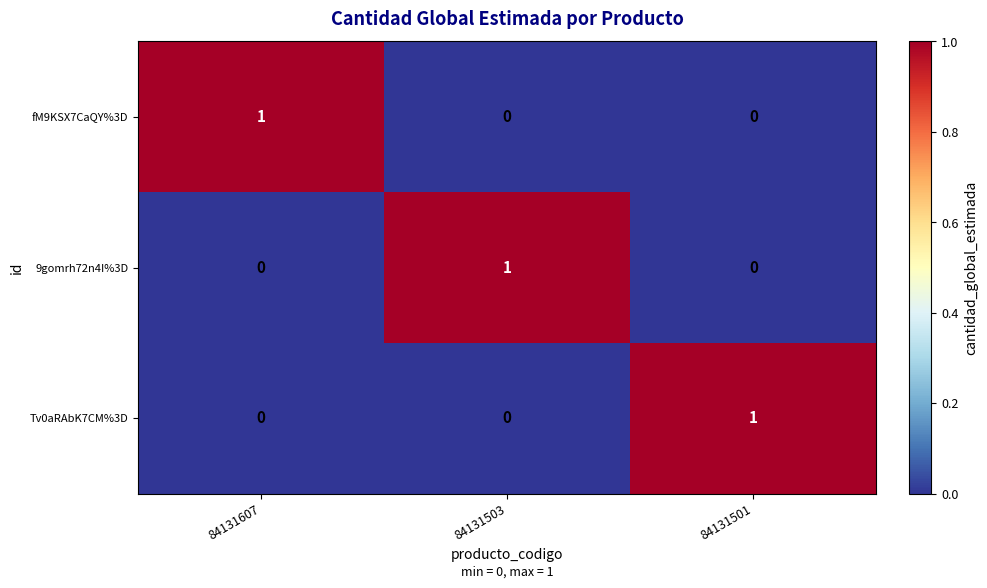

At how many categories does at least one series exceed 0?

3